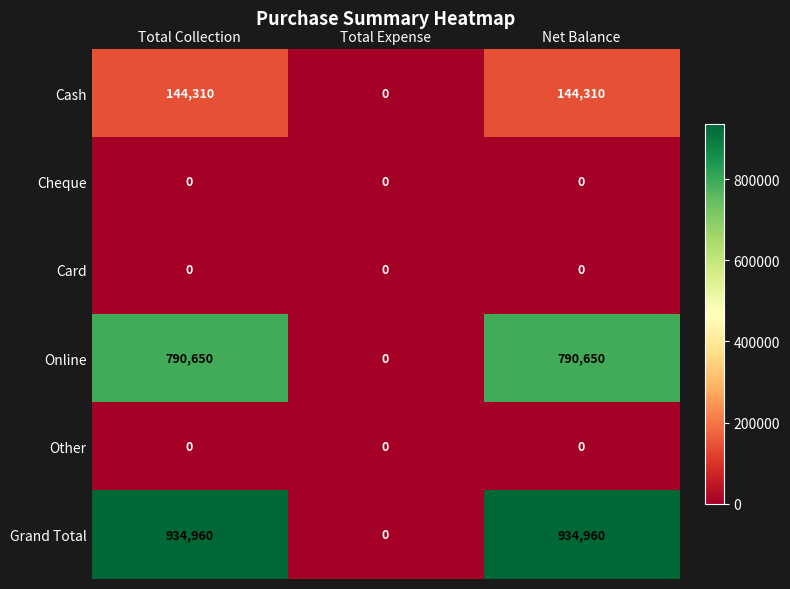

What is the total value across all series at Total Collection?

1869920